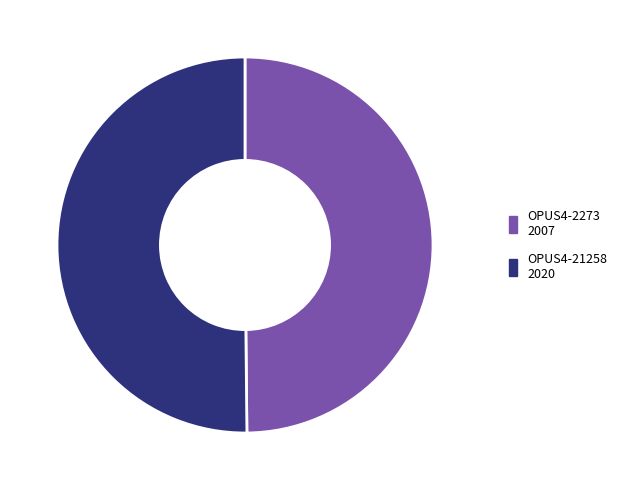

The OPUS4-2273 slice represents 65% of the pie. True or false?

False